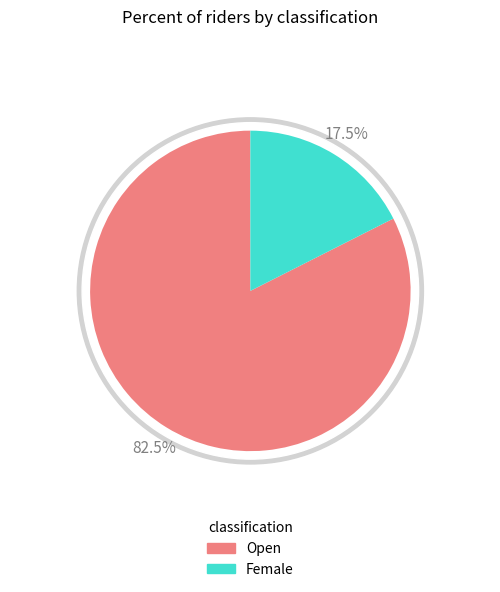

What is the smallest slice in the pie chart?

Female